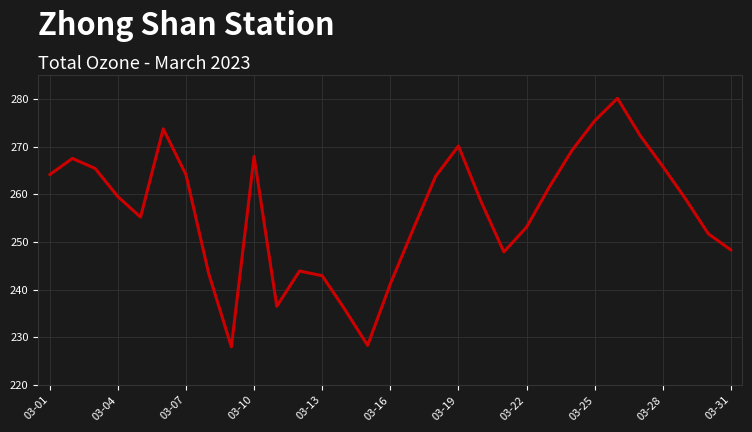

Reading left to right, extract all data points from this chart.

264.1	267.5	265.4	259.5	255.2	273.7	264.1	243.4	228.0	267.9	236.5	243.9	242.9	235.8	228.3	241.2	252.6	263.8	270.1	258.4	247.9	253.1	261.5	269.2	275.4	280.1	272.3	265.8	259.0	251.7	248.3